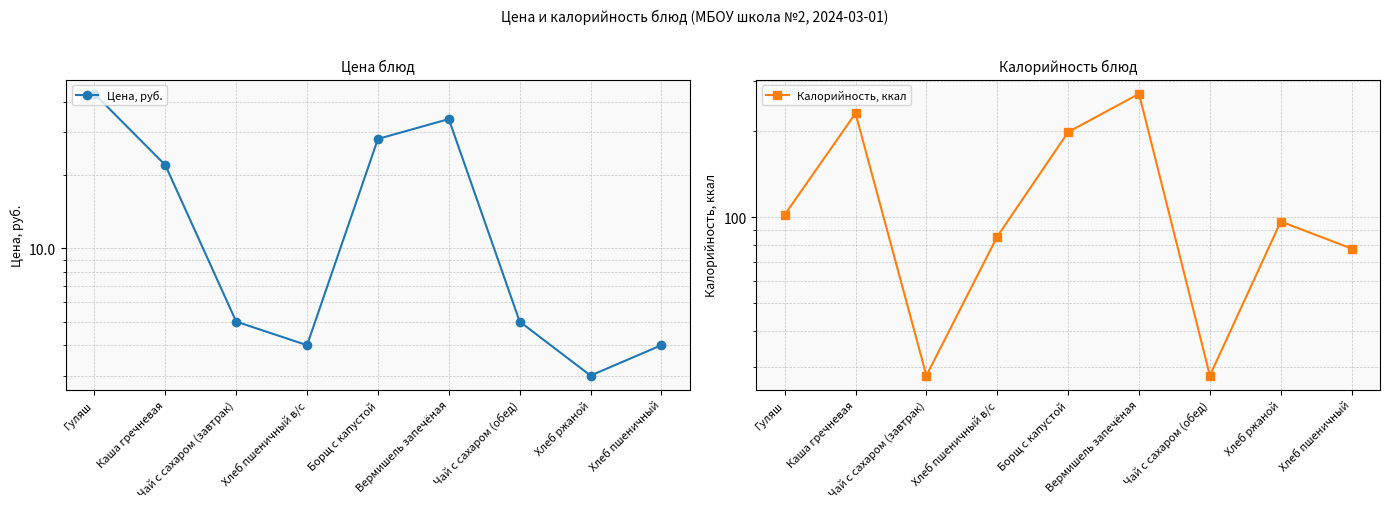

At Хлеб ржаной, list the series in order from smallest to largest.

Цена, руб., Калорийность, ккал